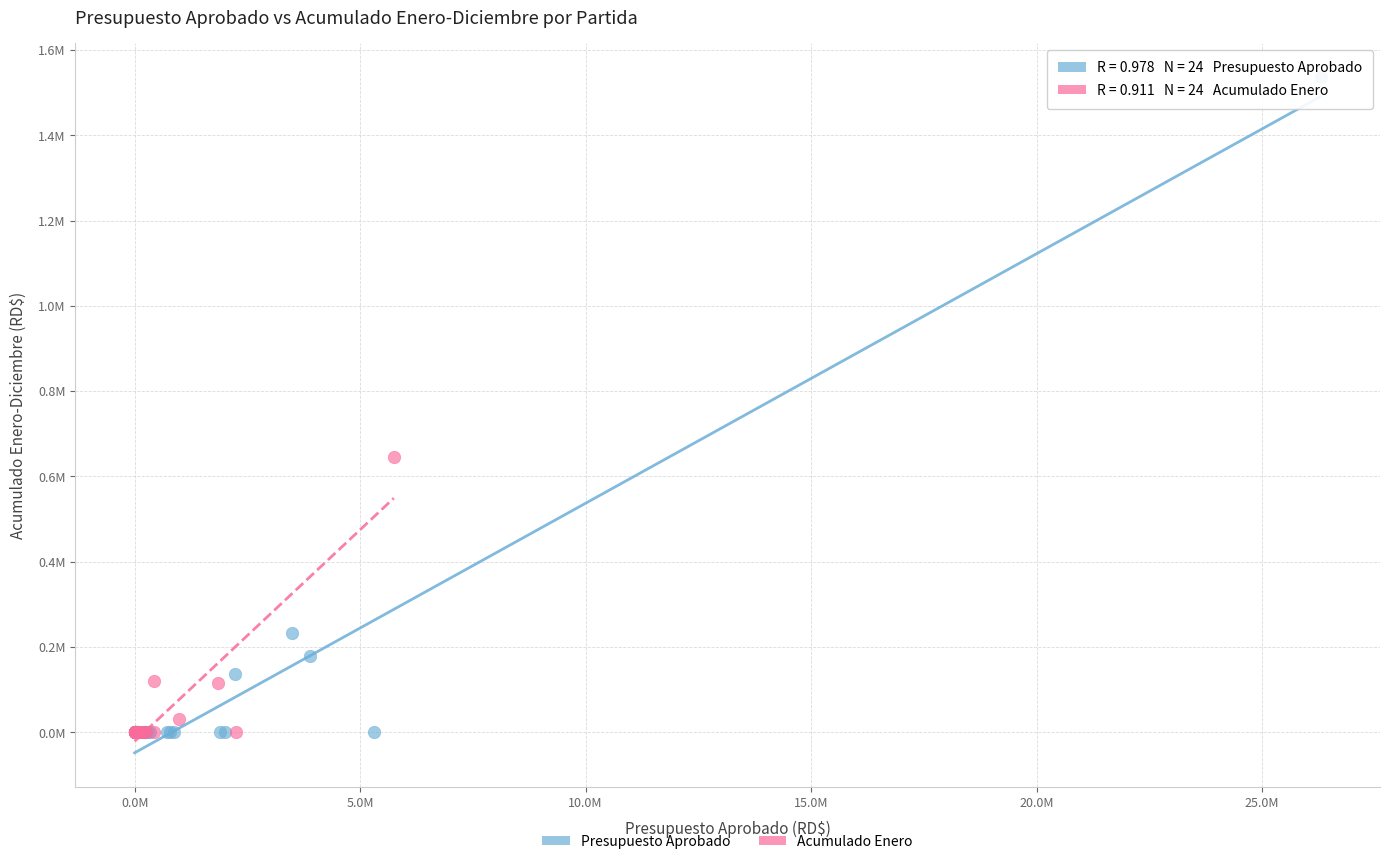

Which series has the widest spread of Y values?

Presupuesto Aprobado